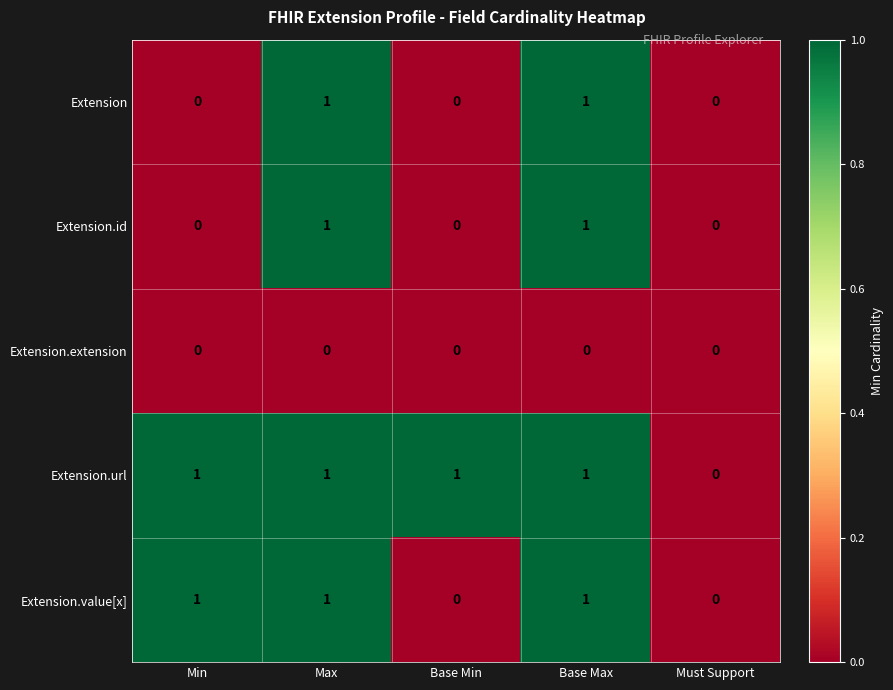

Reading right to left, what are all the values shown in this chart?

Extension: 0	1	0	1	0
Extension.id: 0	1	0	1	0
Extension.extension: 0	0	0	0	0
Extension.url: 0	1	1	1	1
Extension.value[x]: 0	1	0	1	1